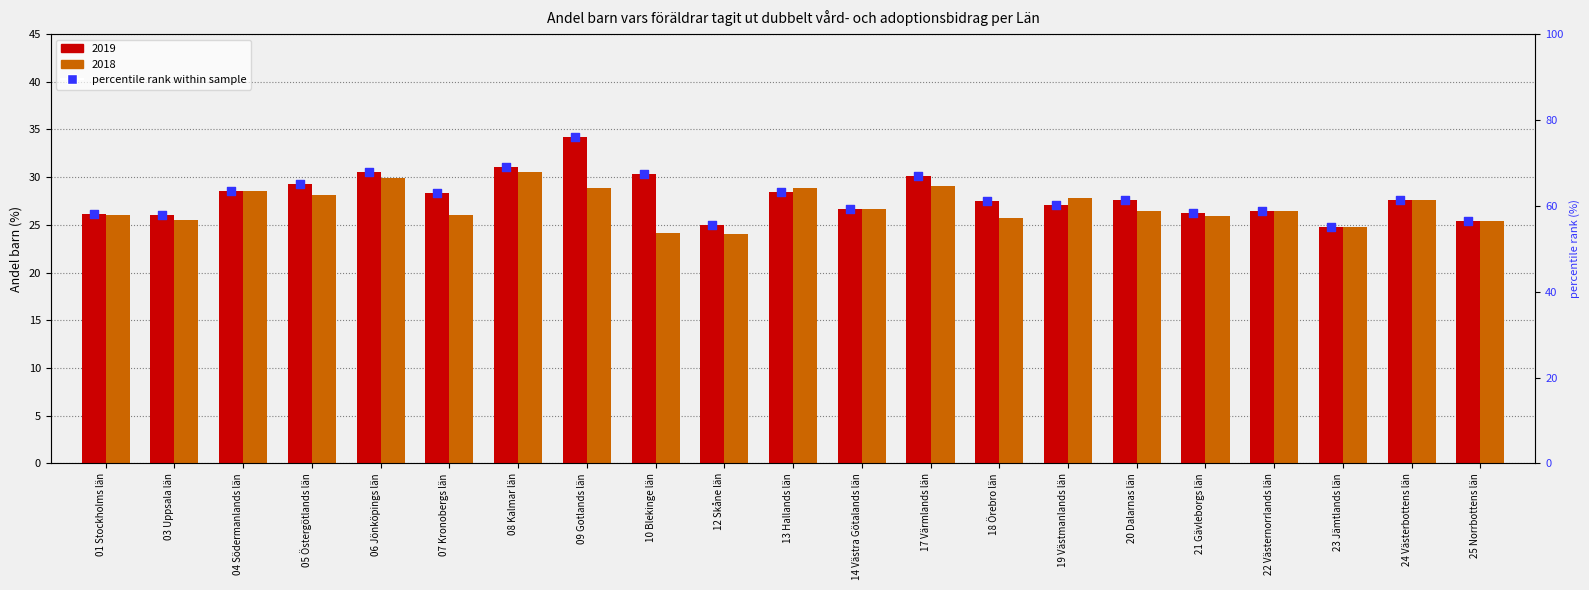

Which has a higher value, 06 Jönköpings län or 18 Örebro län?

06 Jönköpings län